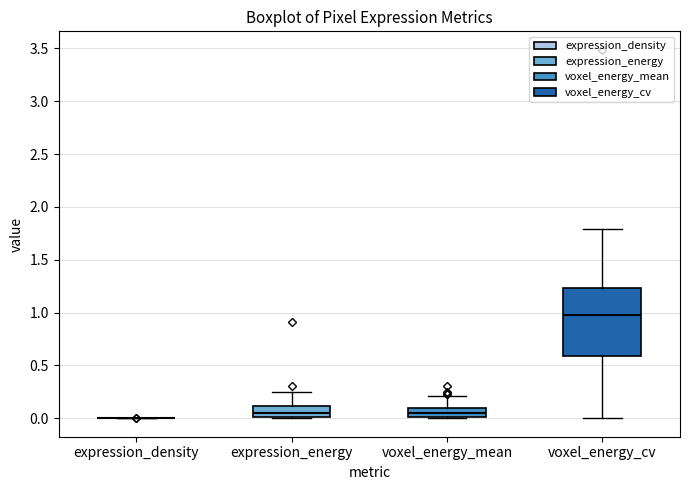

Which box is the tallest, from its lower edge to its upper edge?

voxel_energy_cv